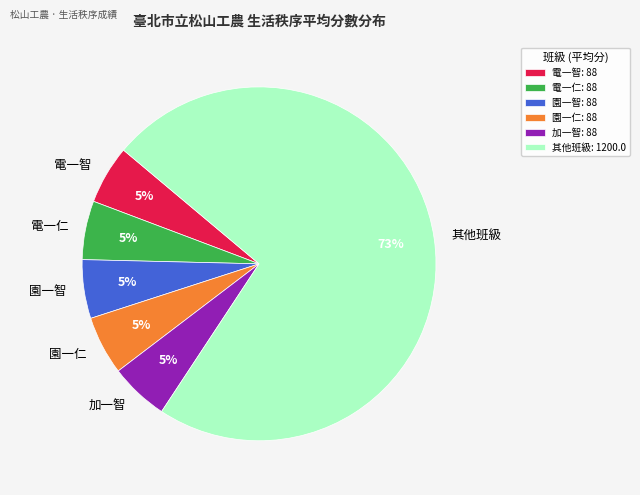

Is 電一仁 the majority of the pie?

No